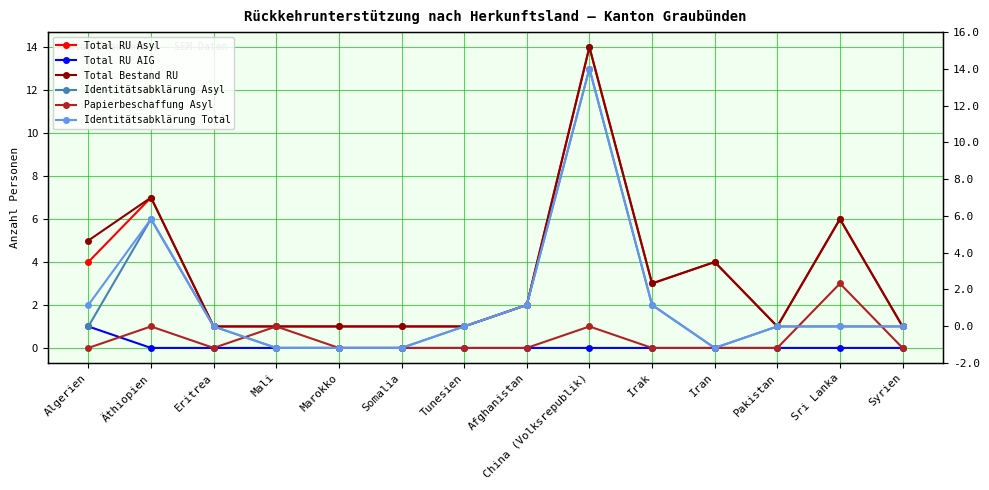

Which category has the highest value in the Papierbeschaffung Asyl series?

Sri Lanka